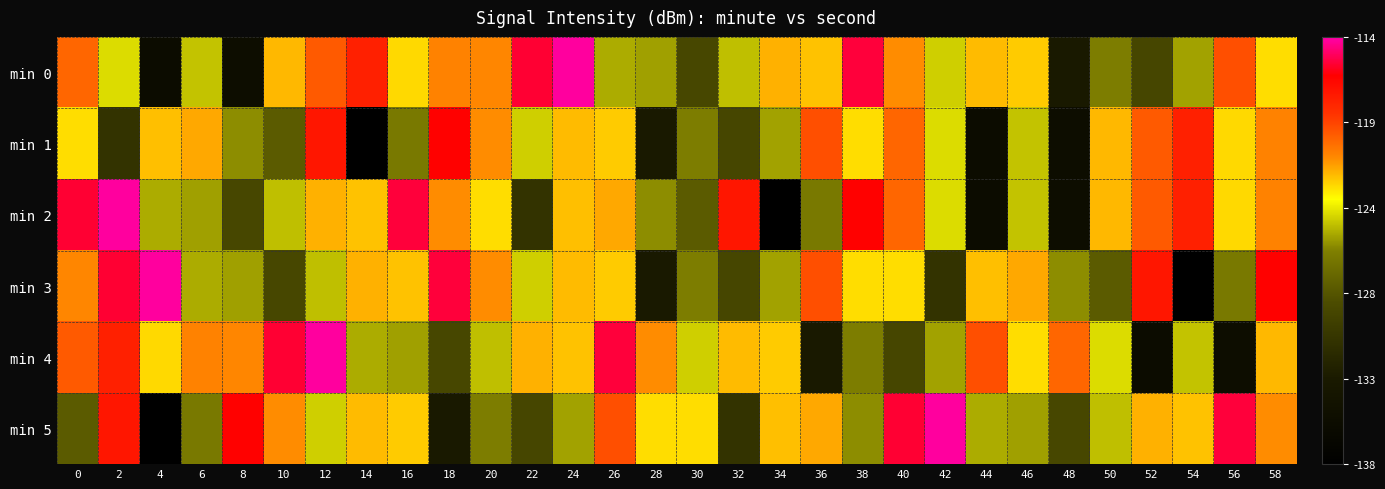

Which series has the largest range (max minus min)?

min 2